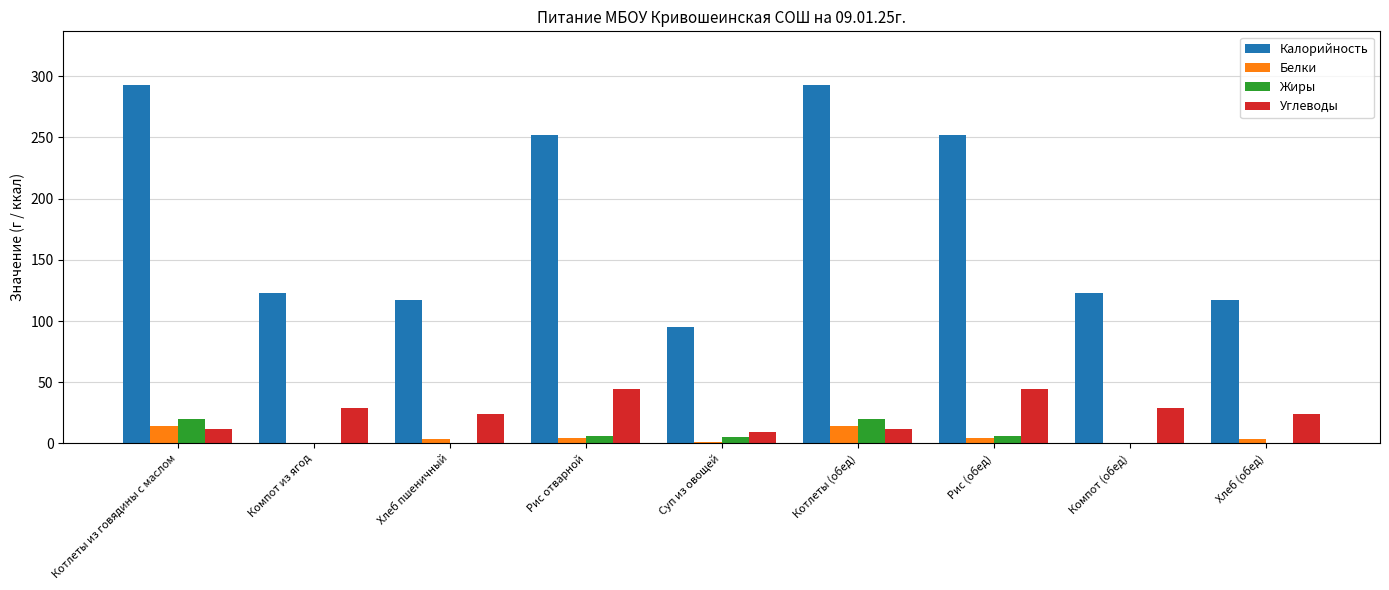

Is the value of Белки at Рис (обед) greater than the value of Жиры at Хлеб (обед)?

Yes